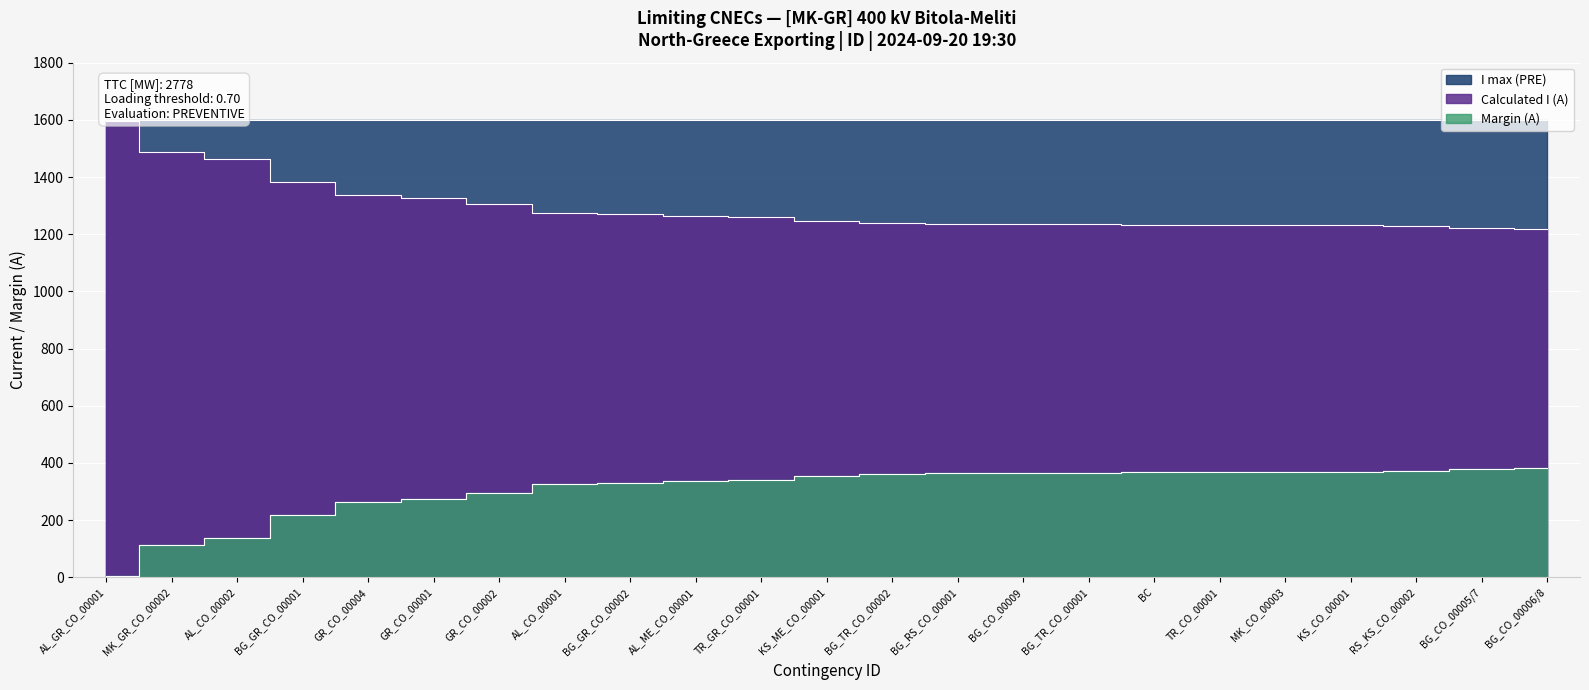

How many data points does each series have?

23